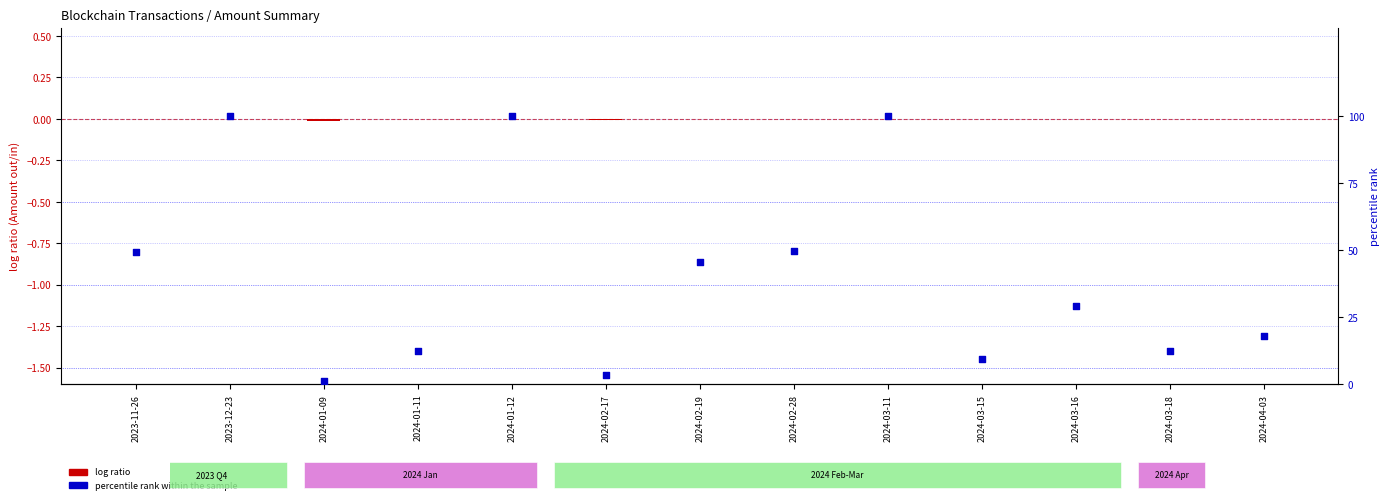

At how many categories does at least one series exceed 26?

7